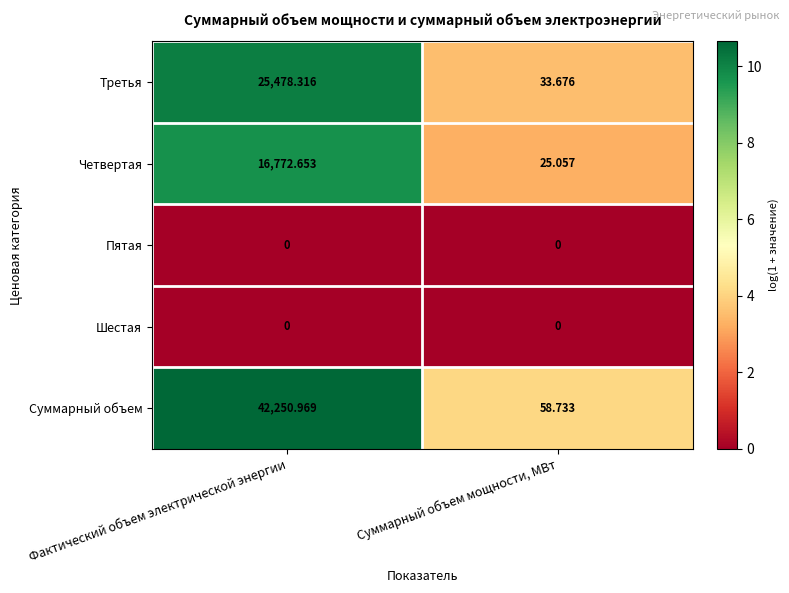

At which category does the chart reach its peak across all series?

Фактический объем электрической энергии